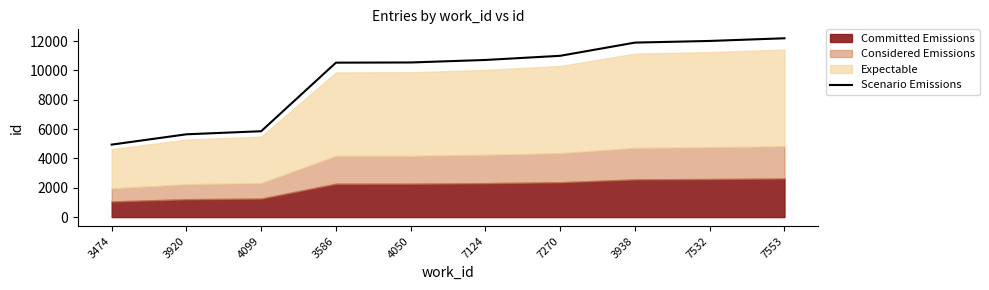

How many data points are less than 10714?

5